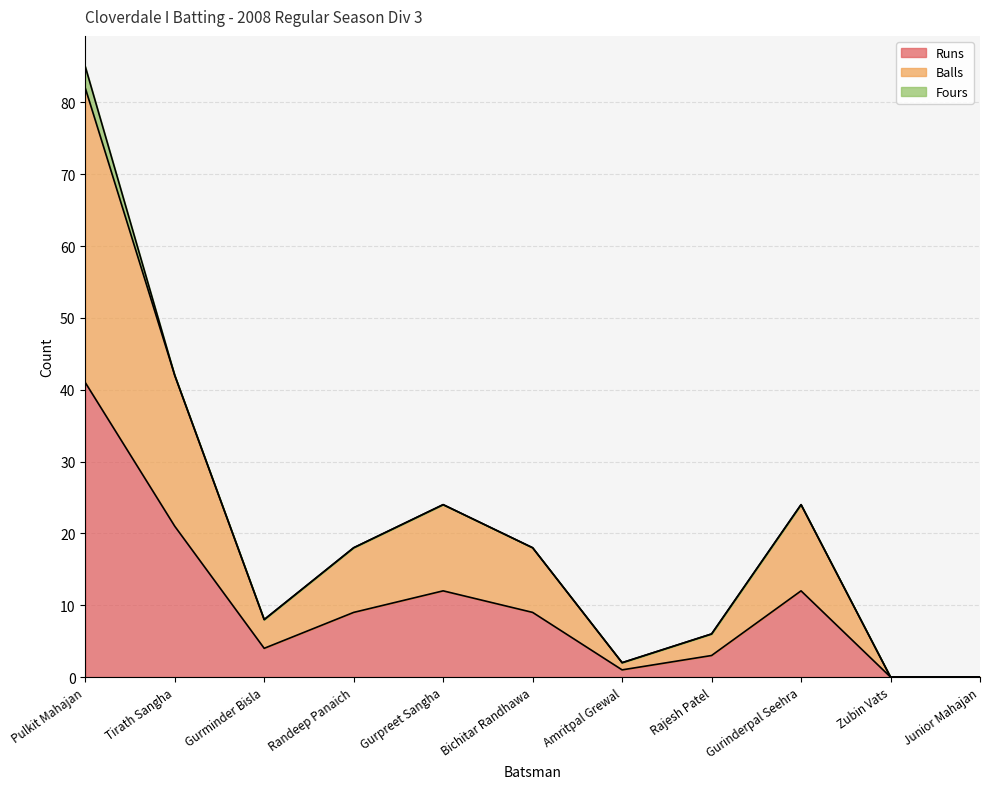

Where is the first local minimum for Runs?

Gurminder Bisla